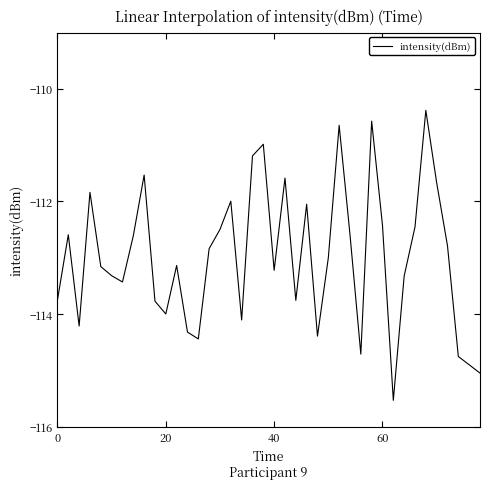

What is the maximum value shown in the chart?

-110.4